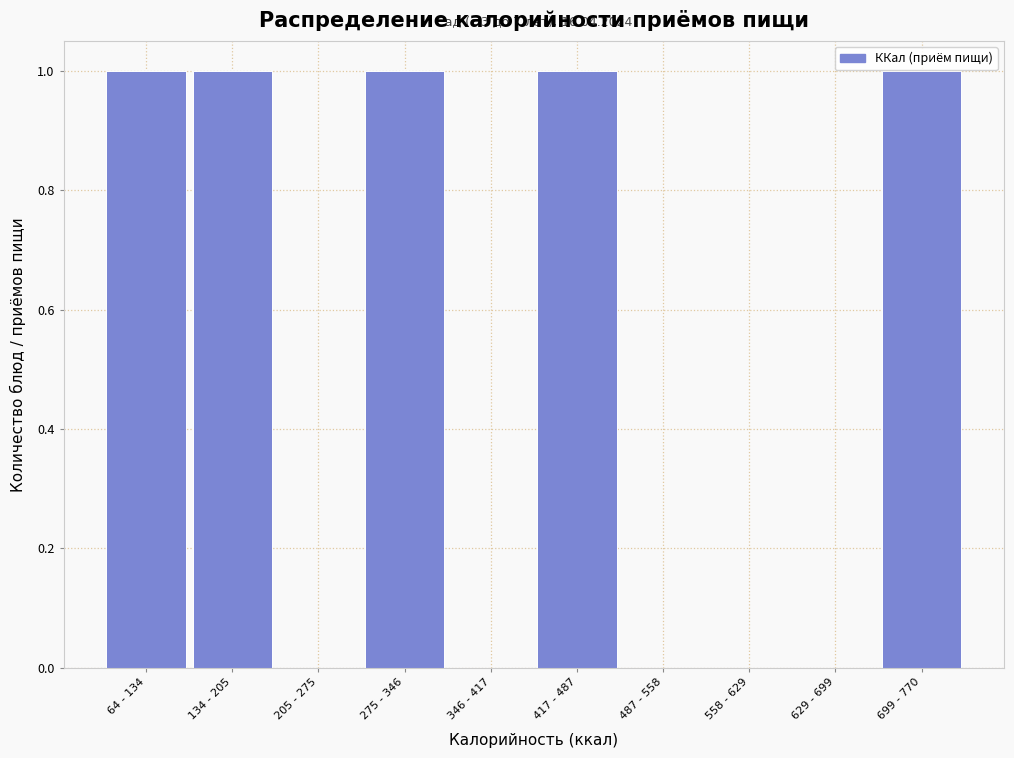

Reading right to left, what are all the values shown in this chart?

699 - 770=1	629 - 699=0	558 - 629=0	487 - 558=0	417 - 487=1	346 - 417=0	275 - 346=1	205 - 275=0	134 - 205=1	64 - 134=1